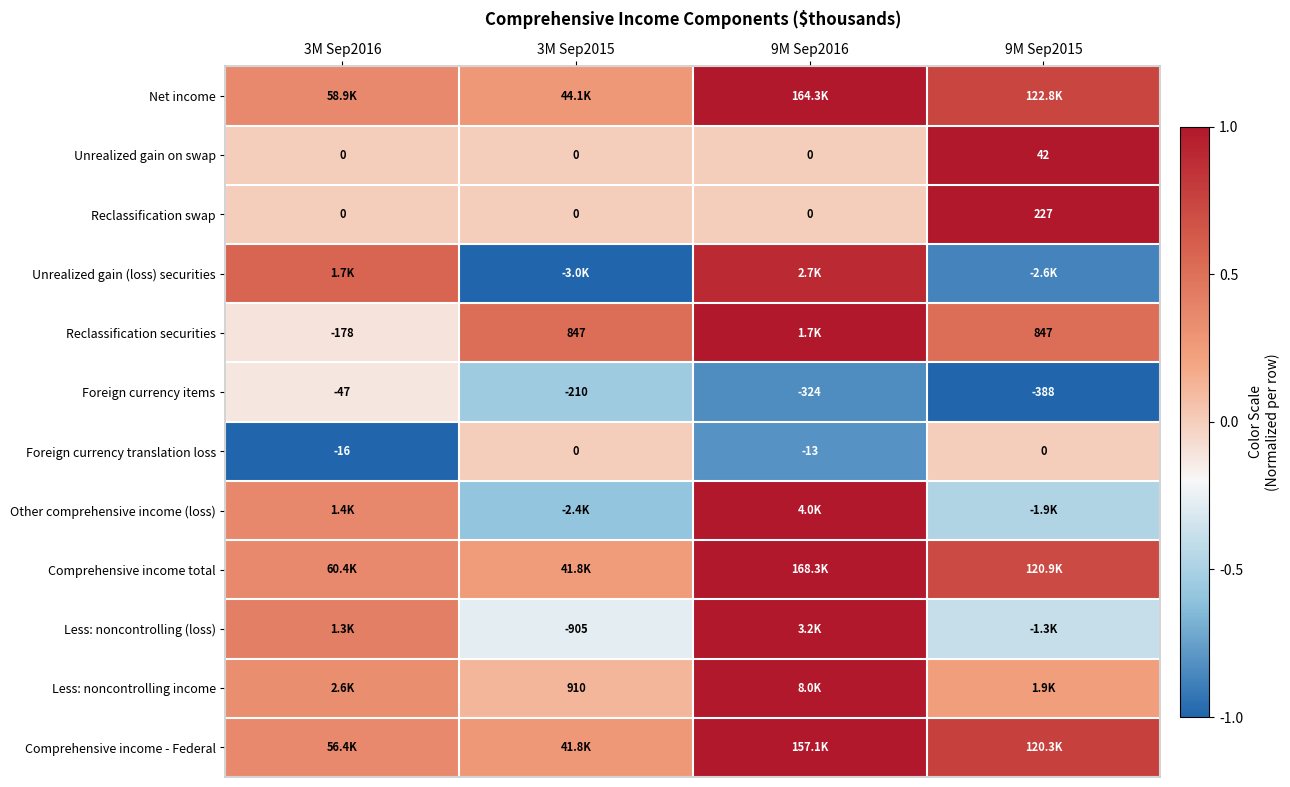

Is the value of Reclassification swap at 9M Sep2015 greater than the value of Foreign currency items at 9M Sep2015?

Yes